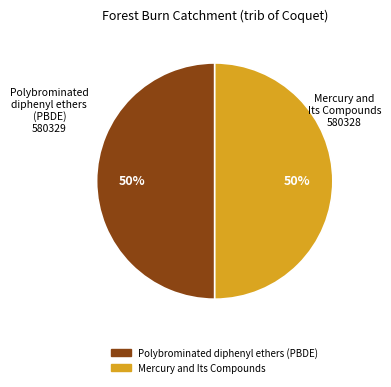

Do Polybrominated diphenyl ethers (PBDE) and Mercury and Its Compounds together represent more than half of the pie?

Yes